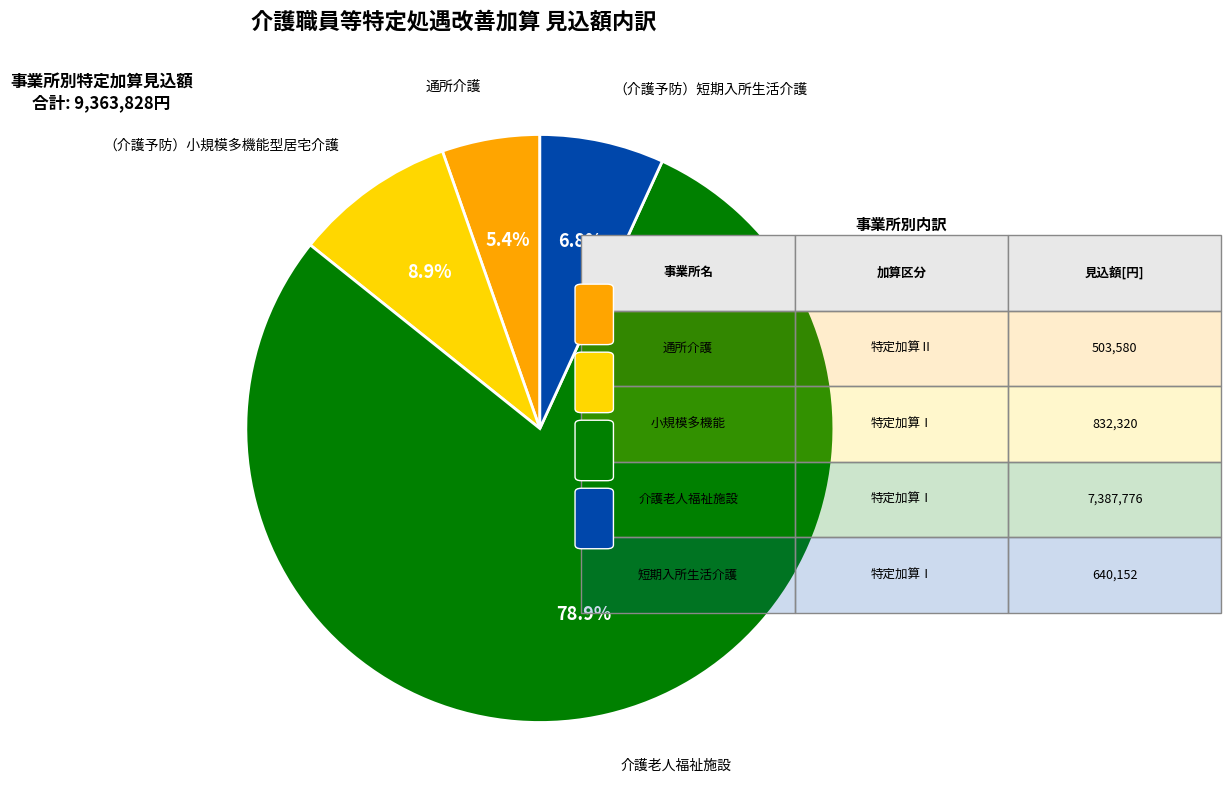

Which slice represents more than half of the pie?

介護老人福祉施設